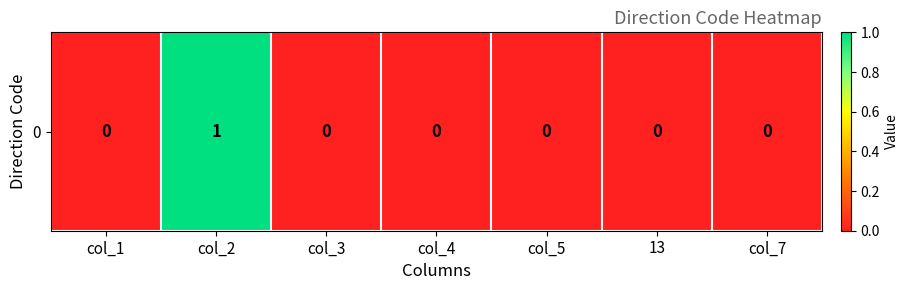

At which category does the chart reach its minimum across all series?

col_1